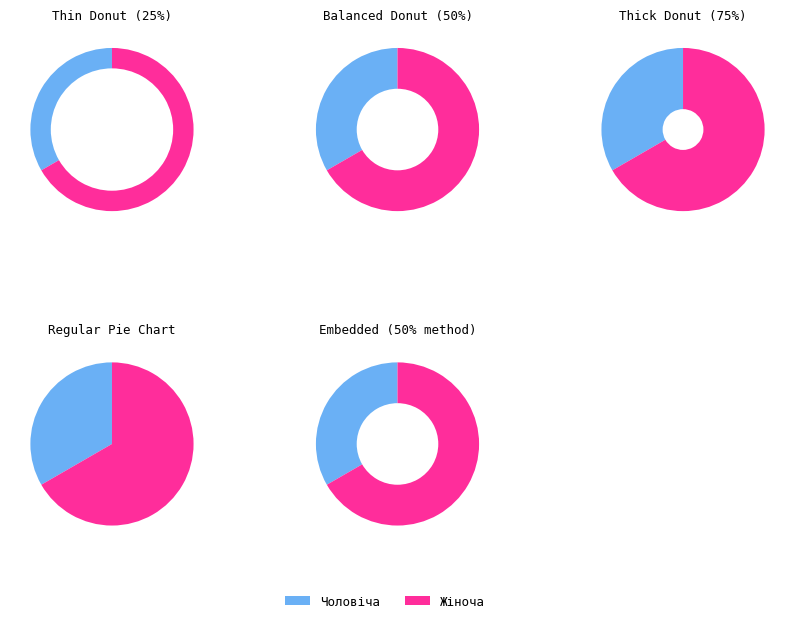

Is there any slice that represents more than half of the pie?

Yes